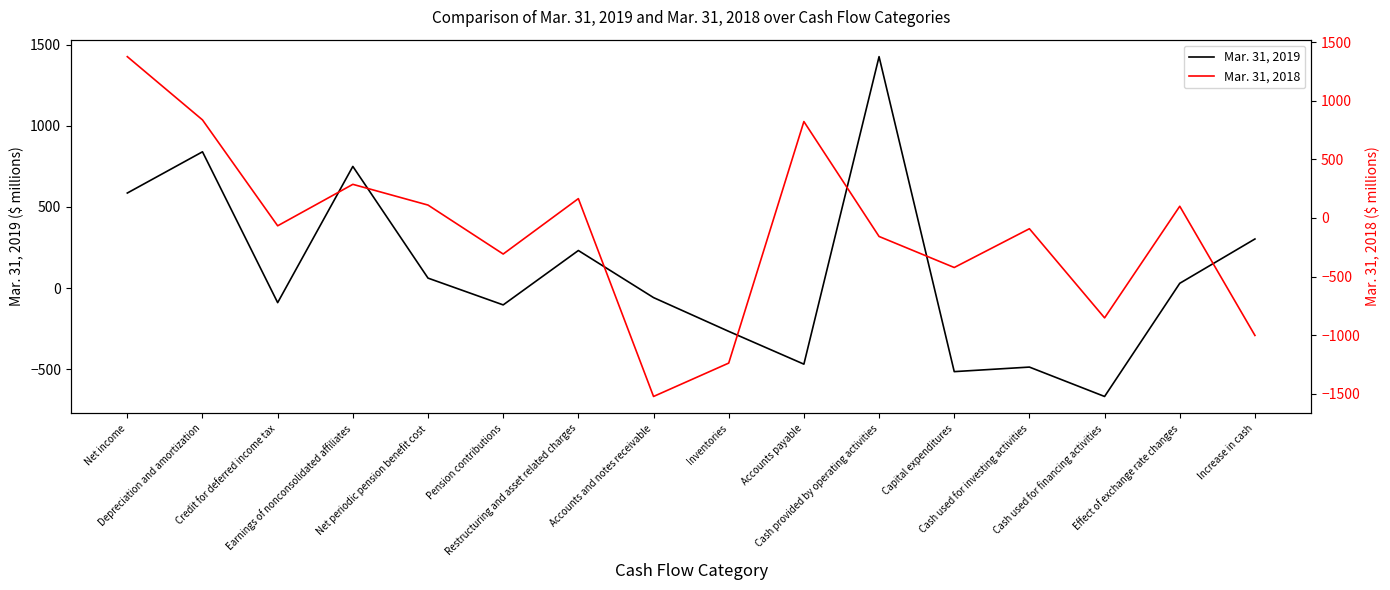

How many intersections are there between Mar. 31, 2018 and Mar. 31, 2019?

11